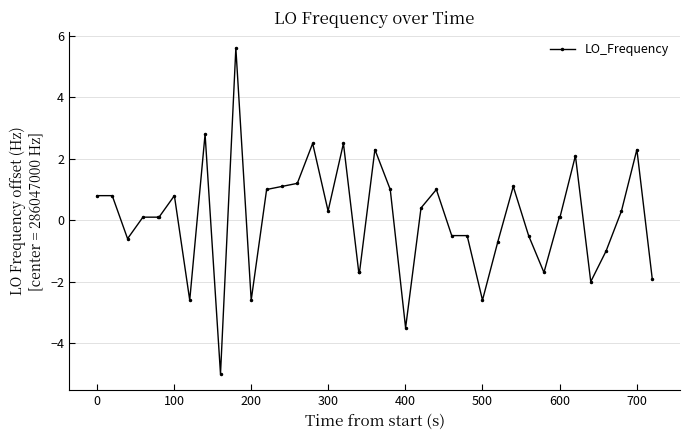

How many lines are shown in the chart?

1